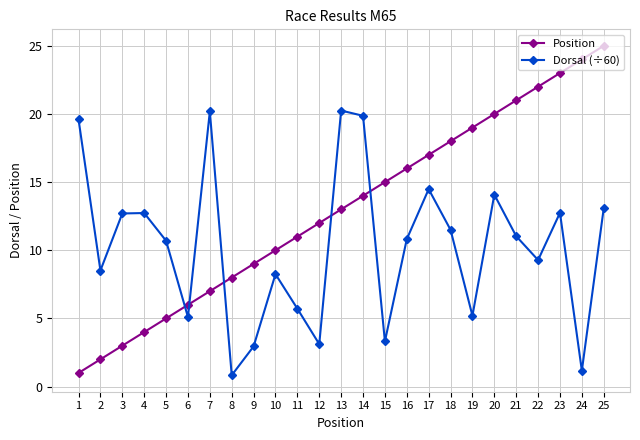

Which series changed the most between 19 and 21?

Dorsal (÷60)